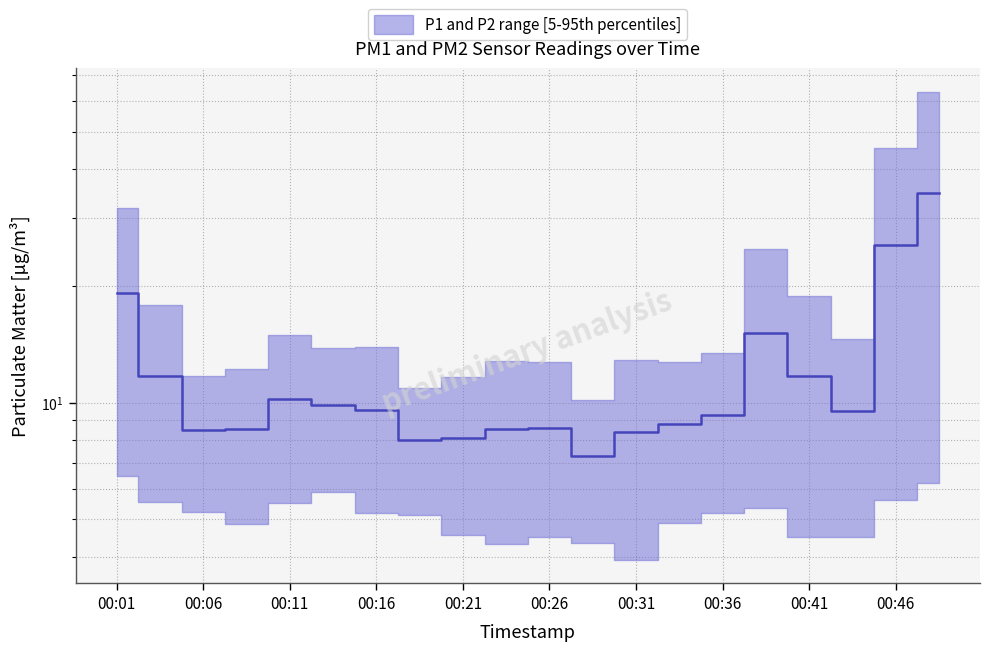

Which category has the lowest value across all series?

00:28